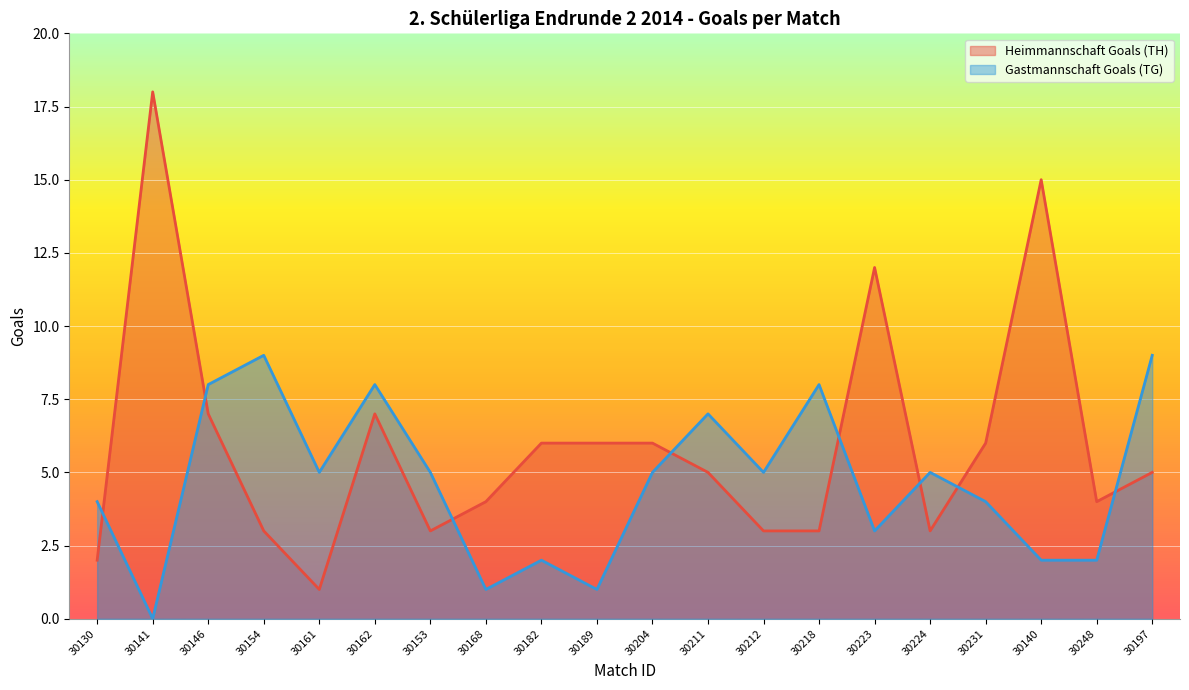

What position from the left is 30231?

17